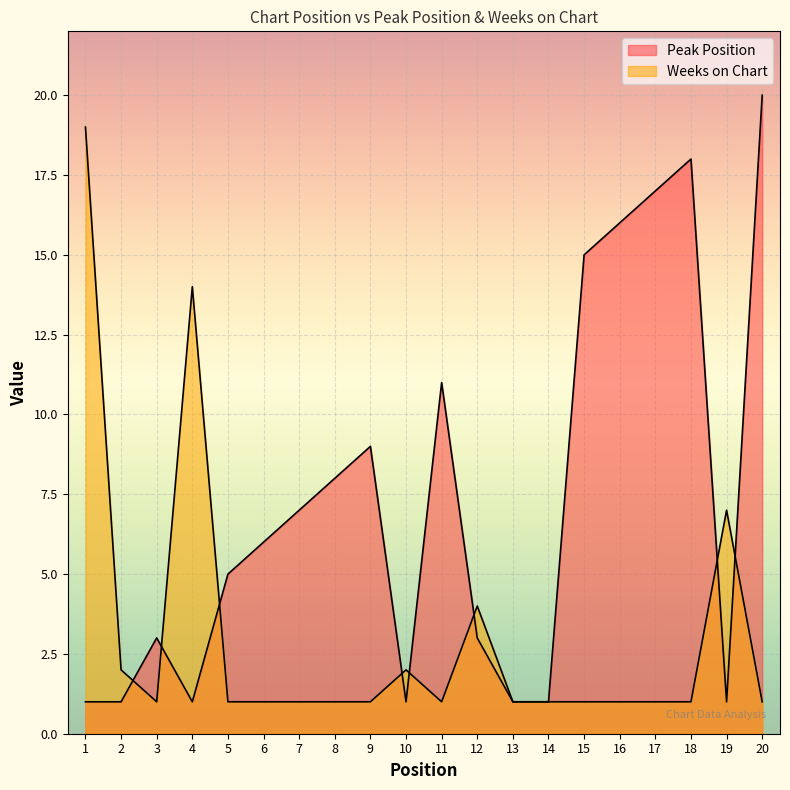

Between 10 and 20, which series saw the biggest shift?

Peak Position